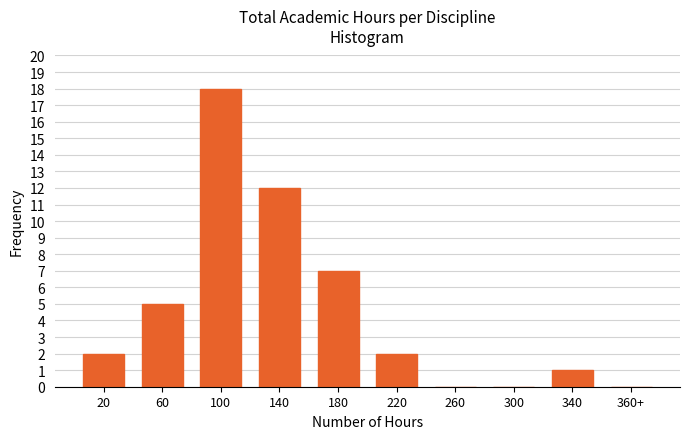

Reading right to left, what are all the values shown in this chart?

360+=0	340=1	300=0	260=0	220=2	180=7	140=12	100=18	60=5	20=2